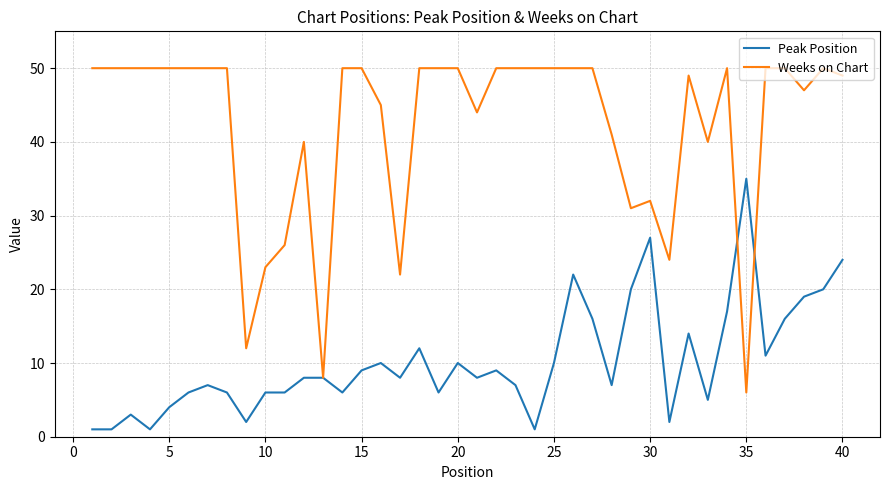

Which series has the largest total across all categories?

Weeks on Chart